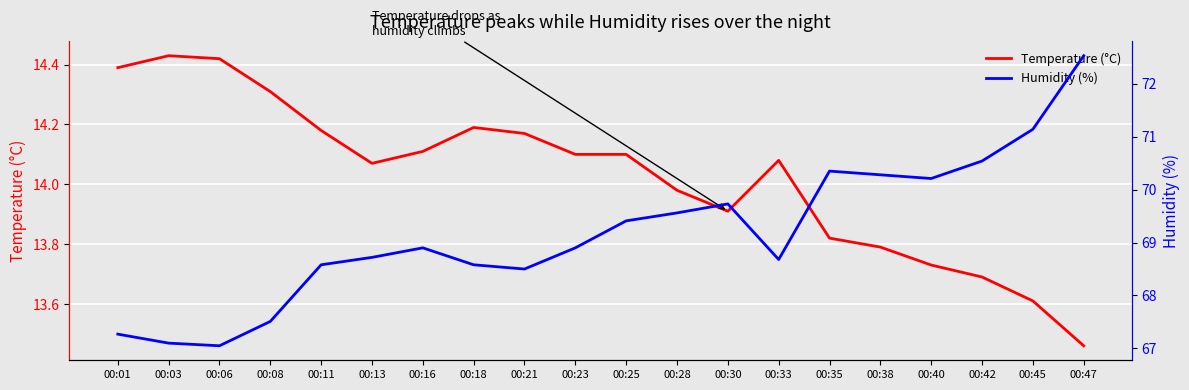

What is the value of the Humidity (%) point at the 5th from the left?

68.6